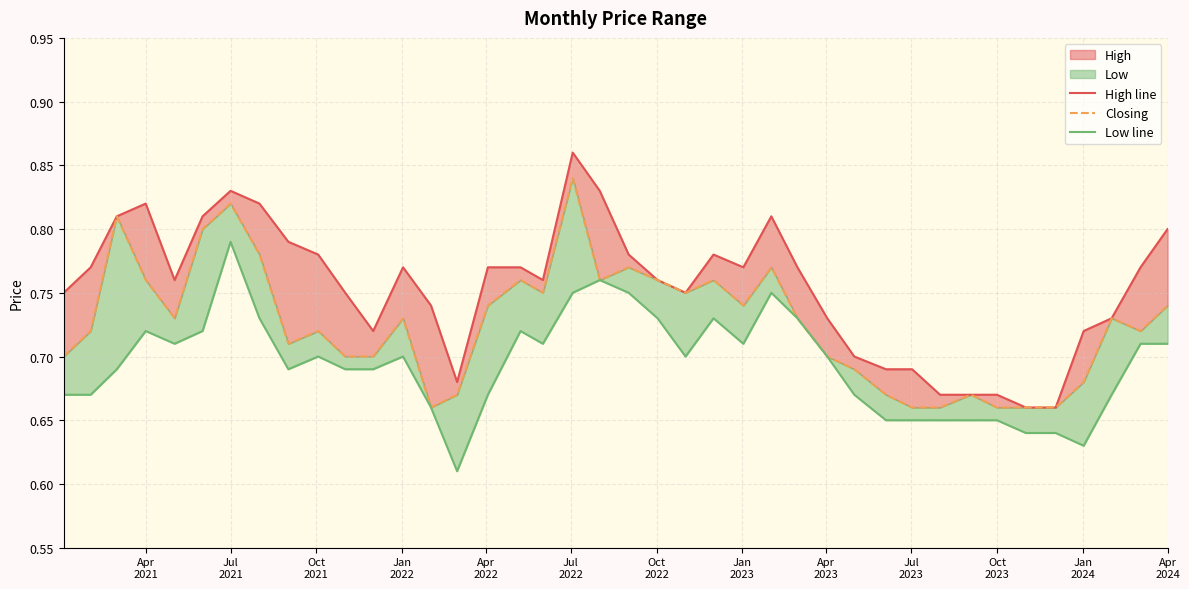

What is the sum of all Closing values?

29.0